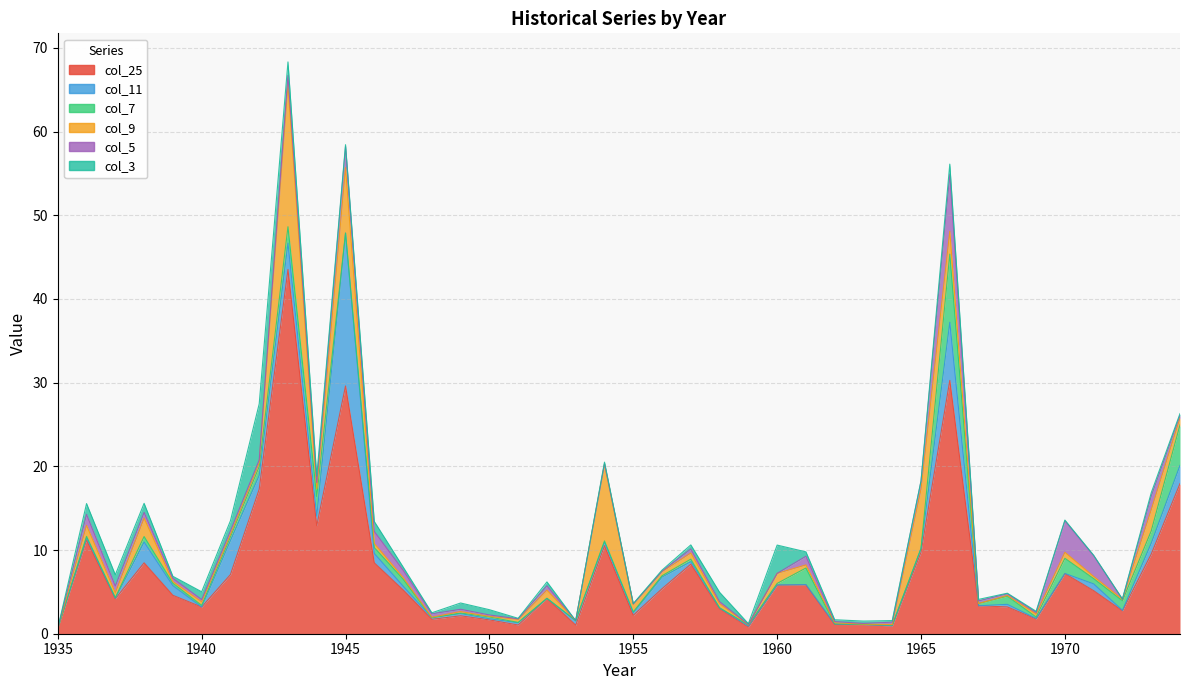

What is the highest value of the col_7 series?

8.2